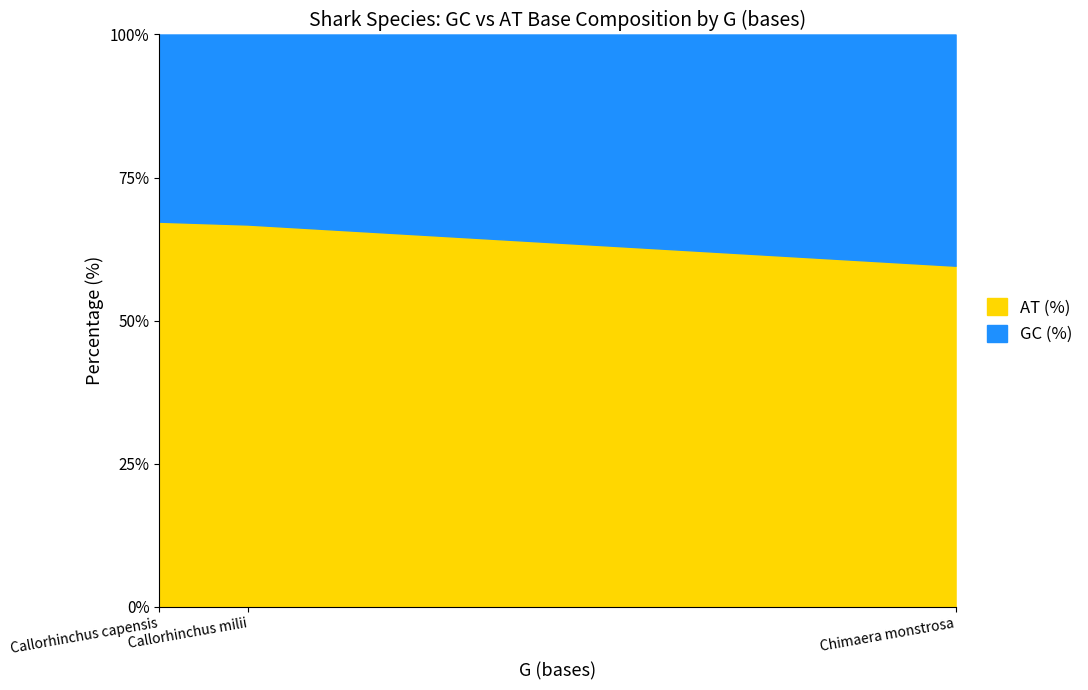

Is it true that AT (%) equals 39.4 at Callorhinchus milii?

False